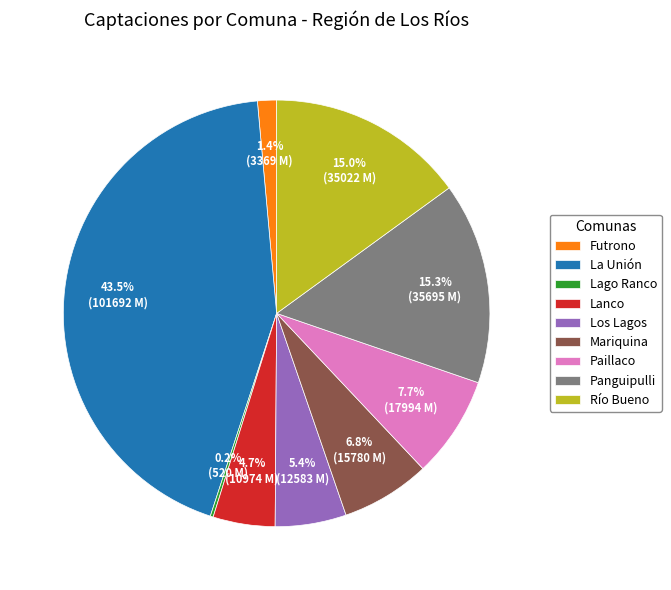

Combined, what portion of the pie is Paillaco and Río Bueno?

22.7%